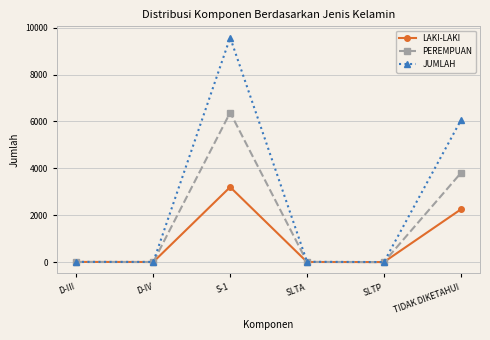

How many values in the PEREMPUAN series are below 7?

3